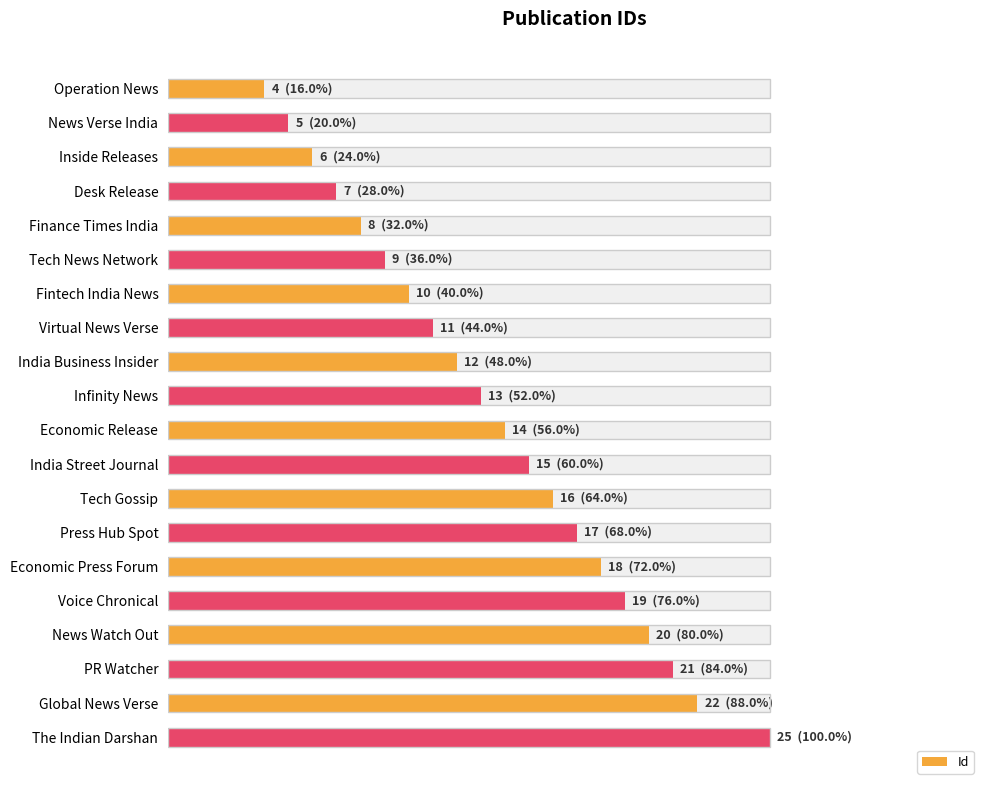

What is the difference between the maximum and minimum values?

21